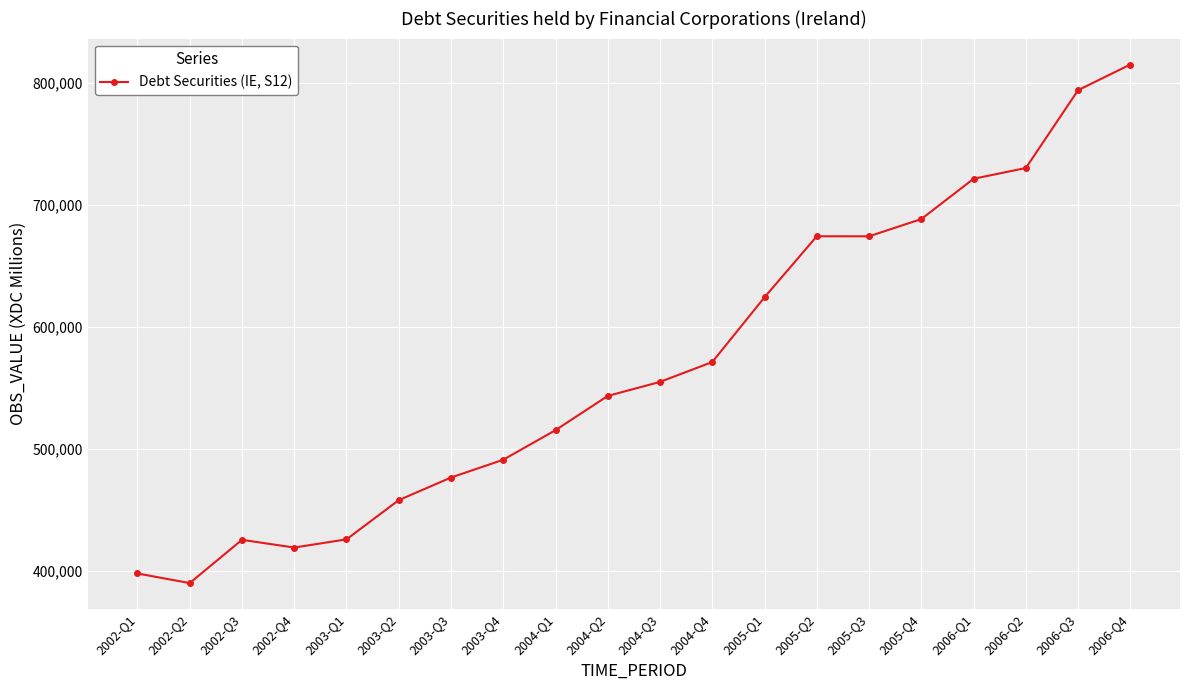

True or false: there are more than 2 points higher than both neighbors.

False